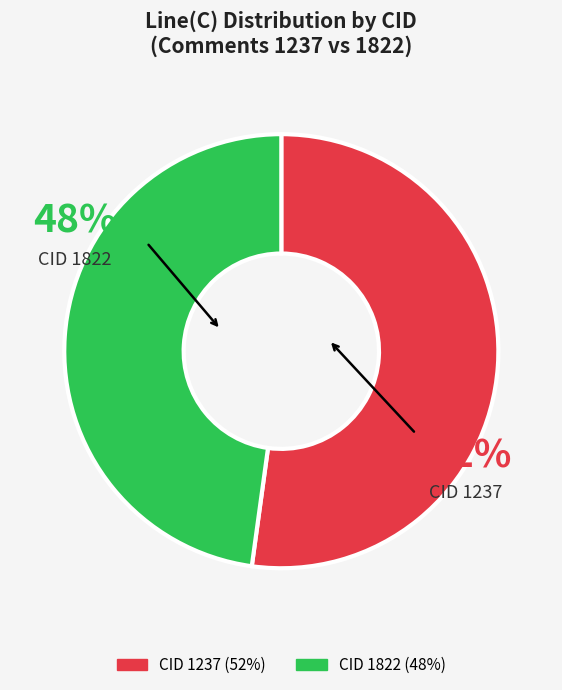

Is there any slice that represents more than half of the pie?

Yes